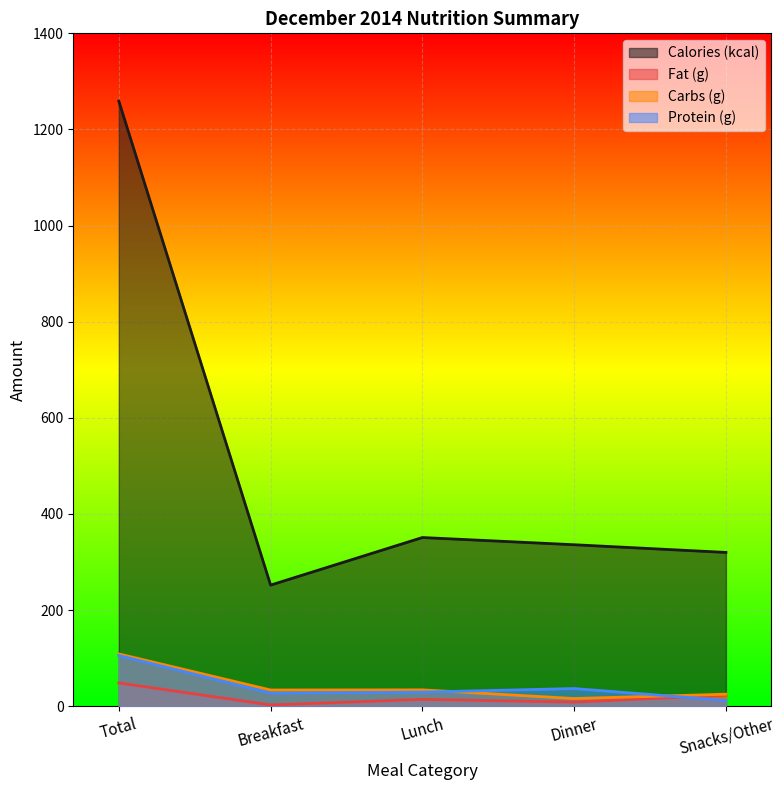

Rank the categories by Carbs (g) value from highest to lowest.

Total, Lunch, Breakfast, Snacks/Other, Dinner